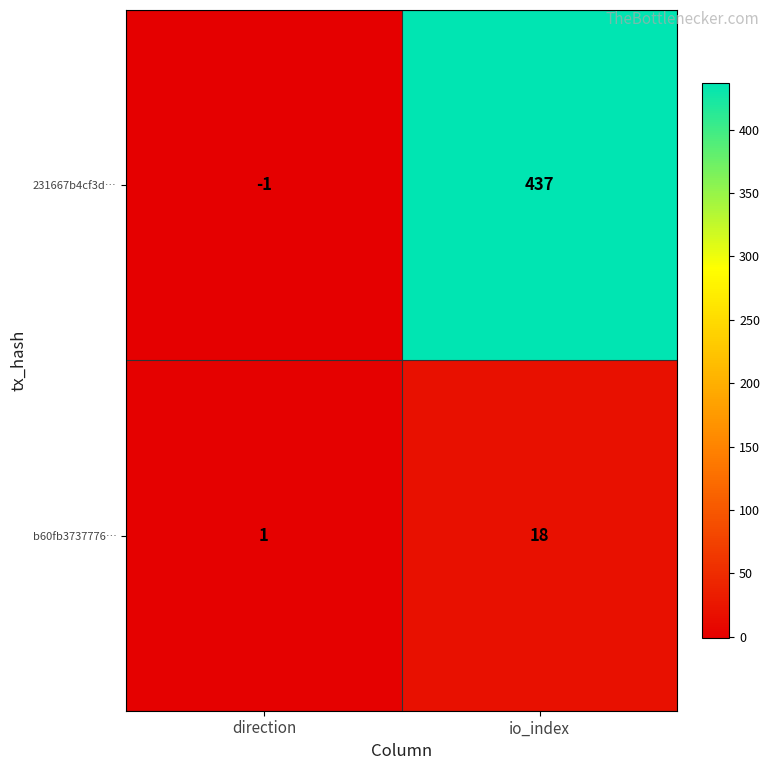

Is it true that 231667b4cf3d… equals -1 at direction?

True